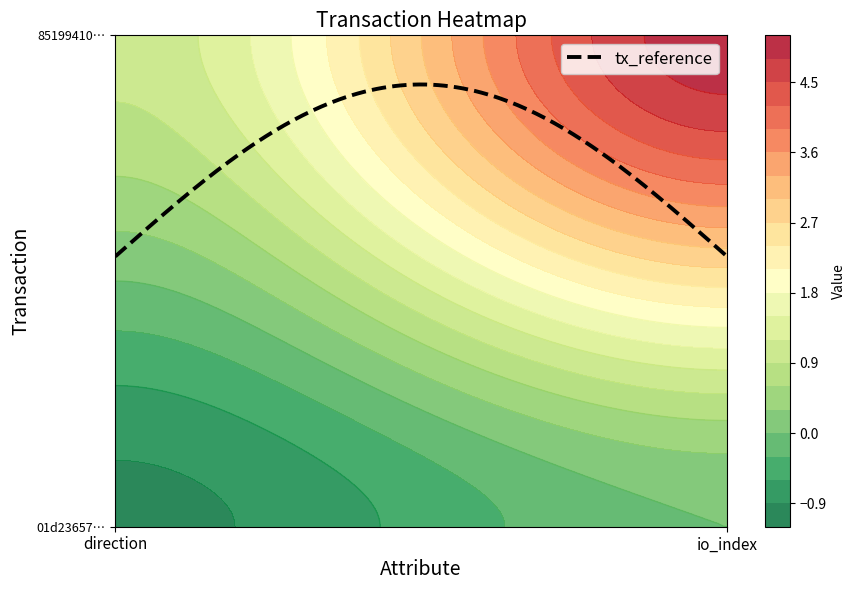

What is the average value of the 851994107877a9ef524d97f88b014d841b7cb91 series?

3